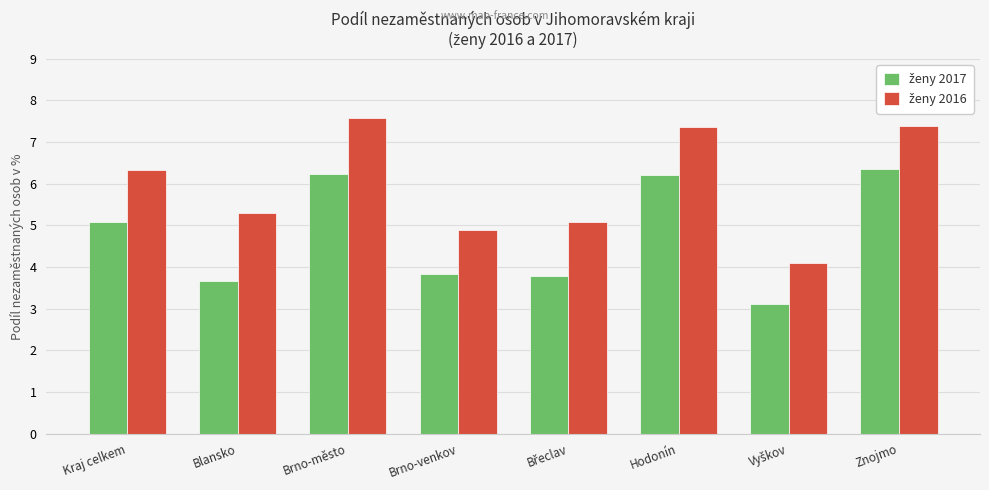

At which category does the chart reach its peak across all series?

Brno-město